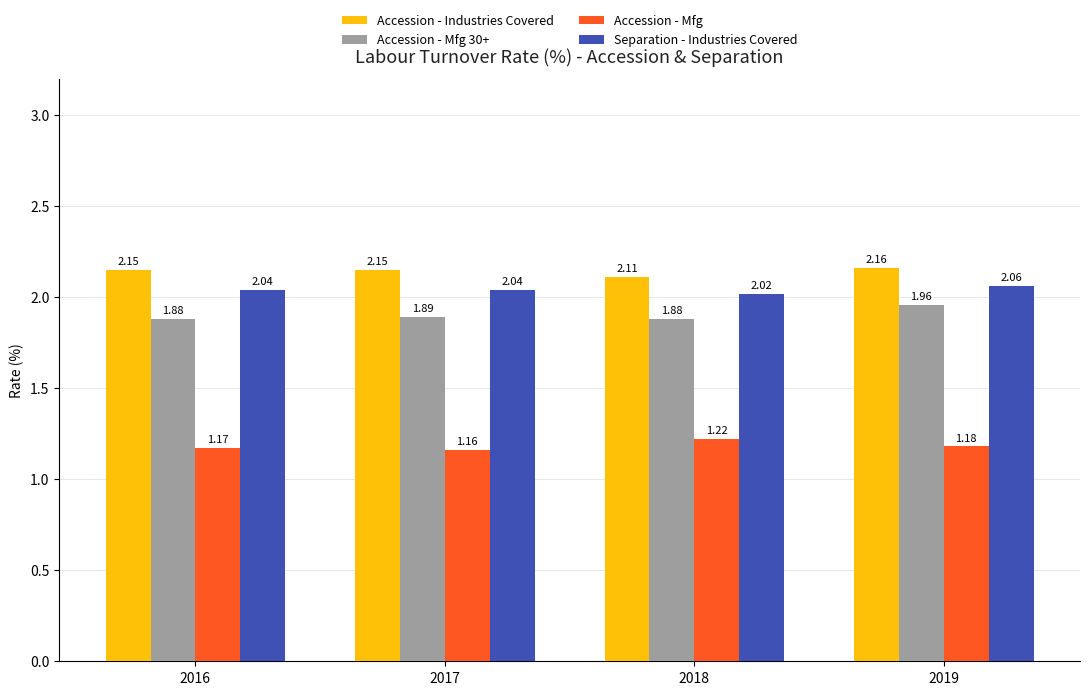

Which series has the widest spread of values?

Accession - Mfg 30+